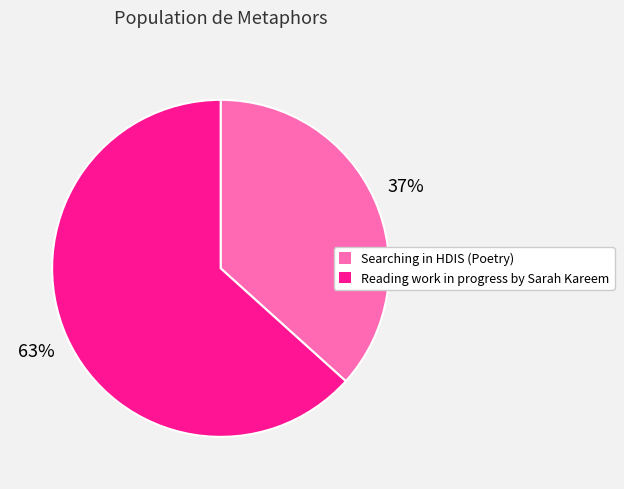

Combined, do Reading work in progress by Sarah Kareem and Searching in HDIS (Poetry) account for over 50%?

Yes